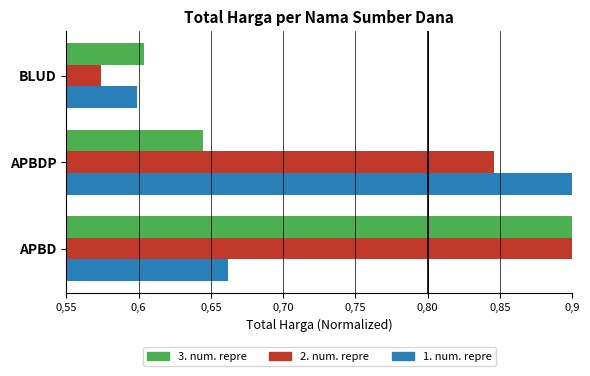

What are all the series names shown in the legend?

3. num. repre, 2. num. repre, 1. num. repre